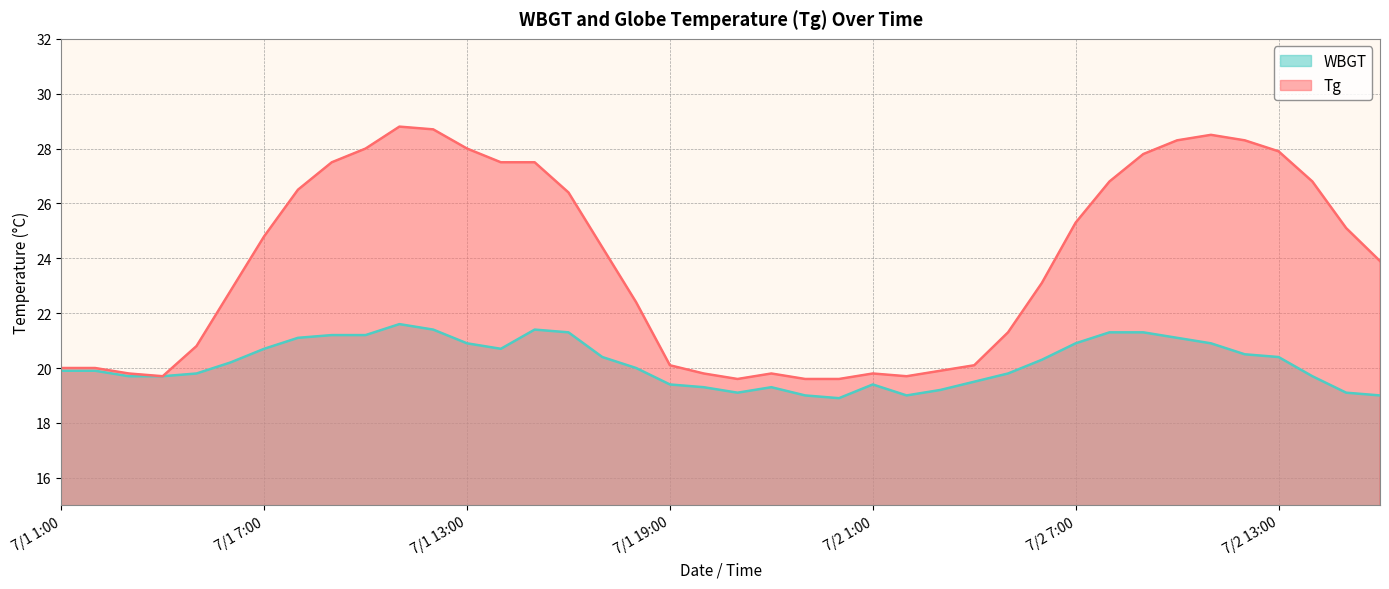

Where does the Tg series first go above 24?

7/1 7:00